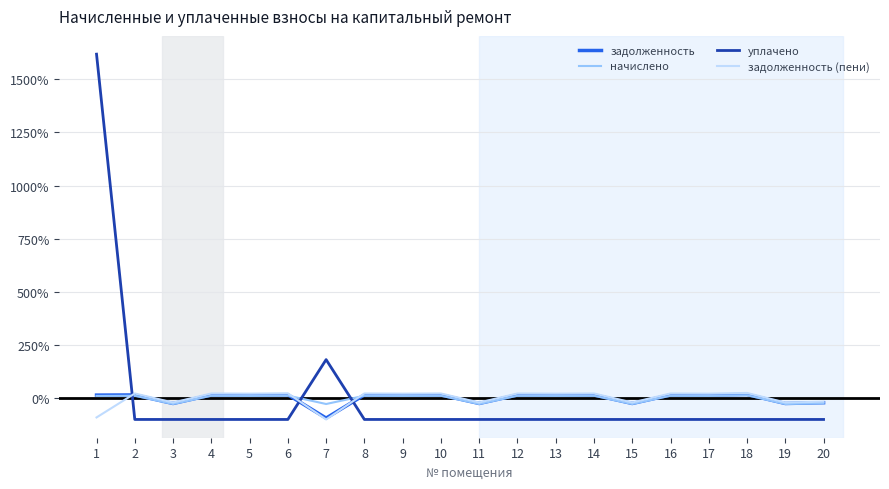

True or false: задолженность (пени) has more than 1 points higher than both neighbors.

True